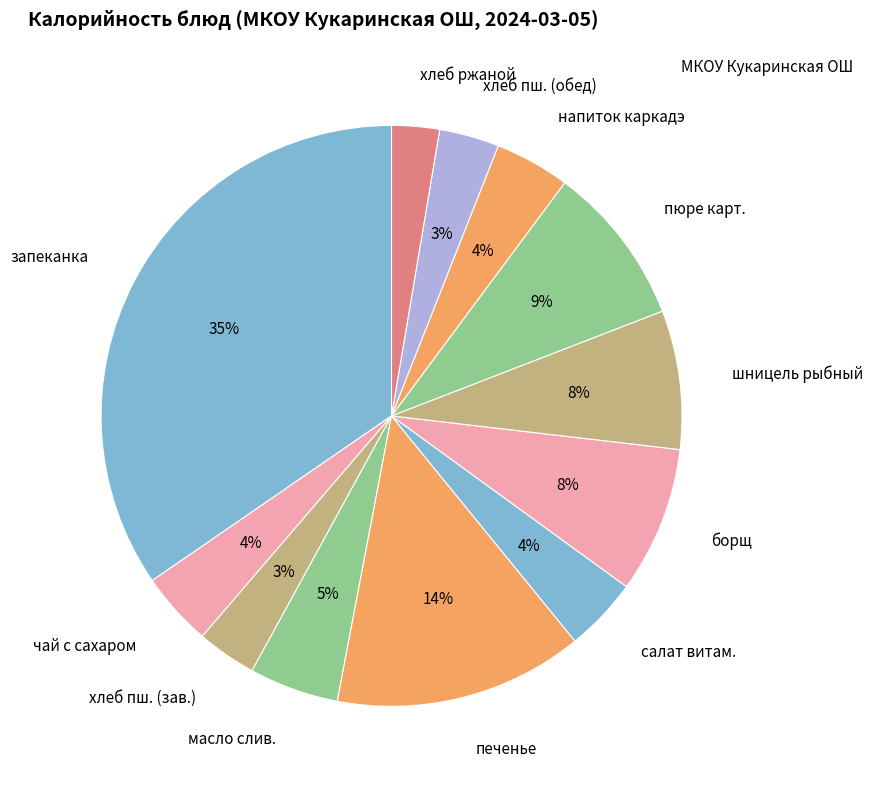

Do чай с сахаром and пюре карт. together represent more than half of the pie?

No